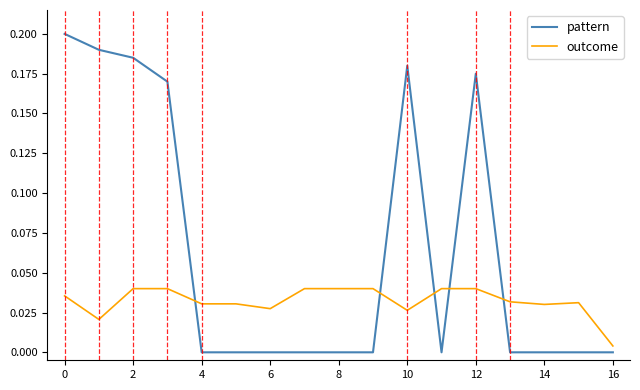

Which series has the largest total across all categories?

pattern